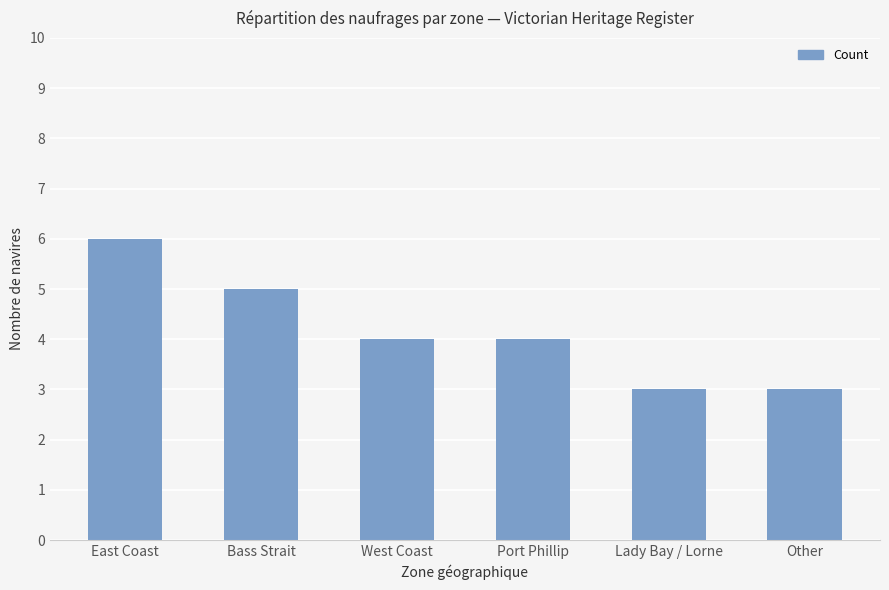

The chart shows a value of 6 at East Coast. True or false?

True